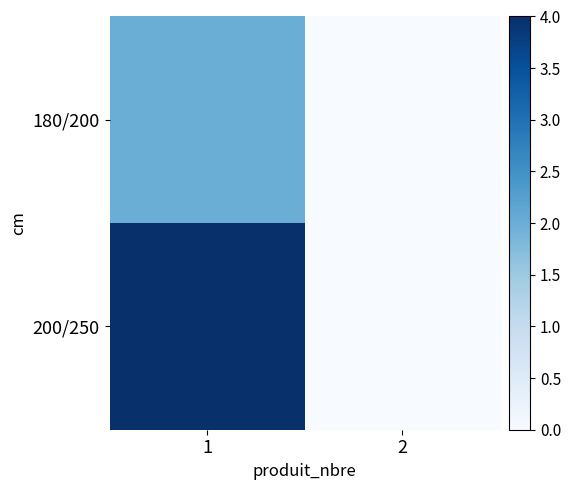

How many distinct data groups are displayed?

2